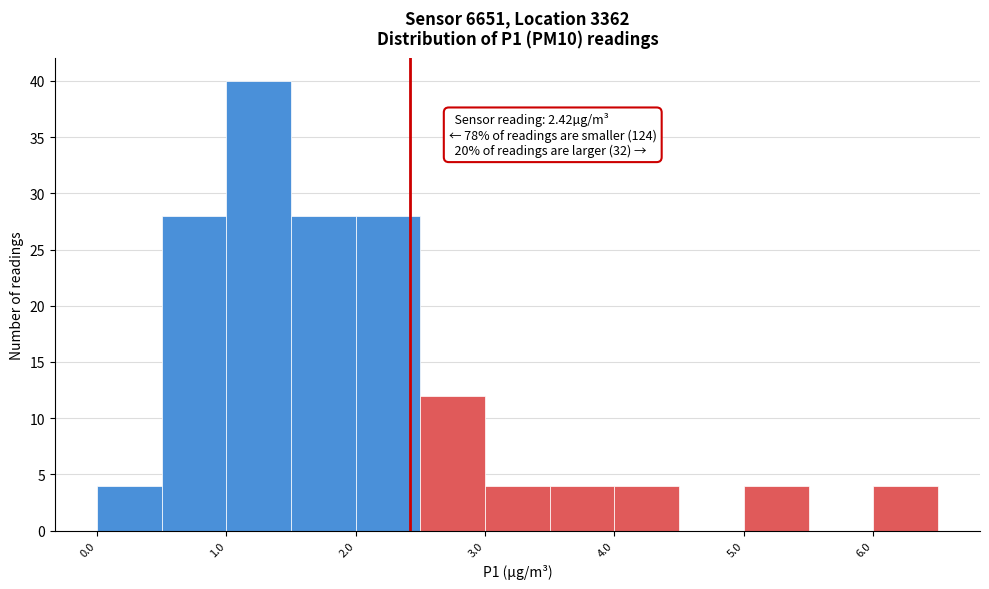

Over which range of the x-axis is the bar tallest?

1.0 to 1.5